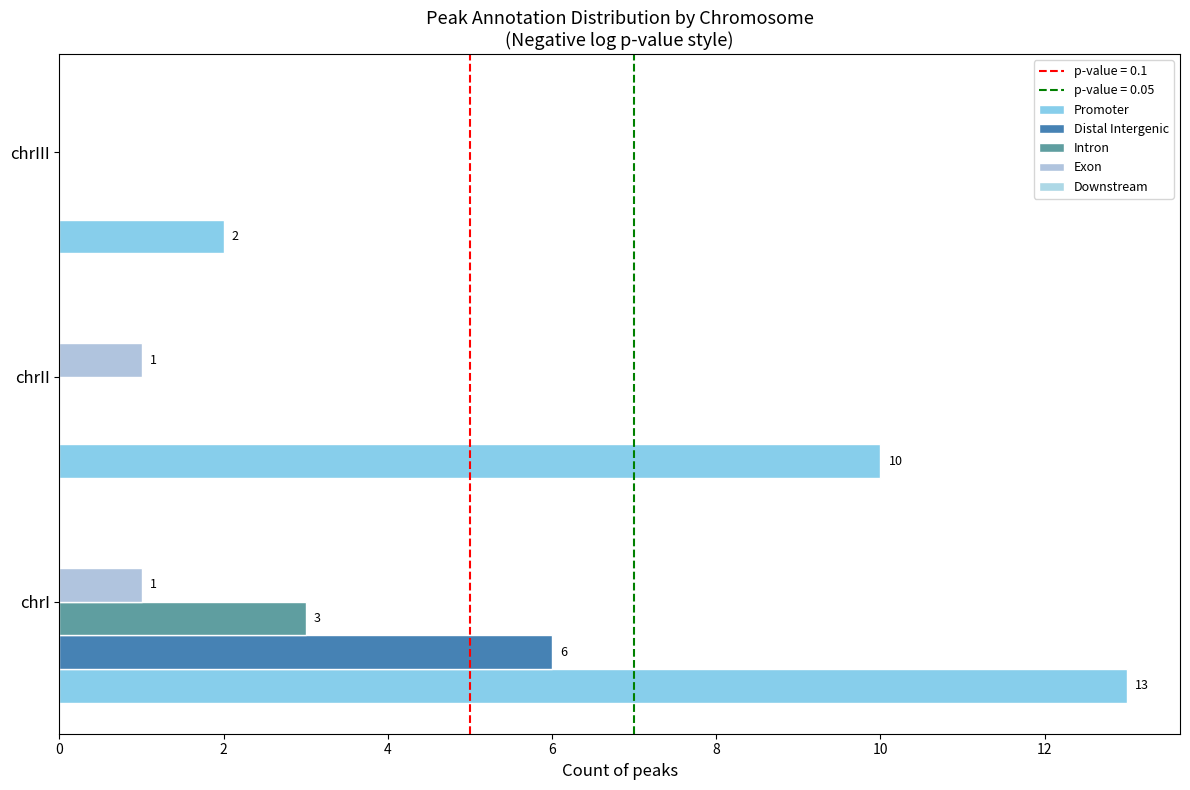

Rank the series by their maximum value, from lowest to highest.

Downstream, Exon, Intron, Distal Intergenic, Promoter